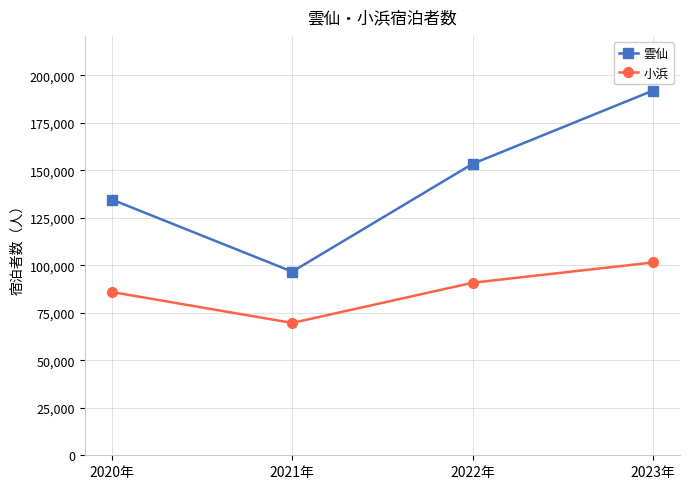

Which category has the highest value in the 雲仙 series?

2023年